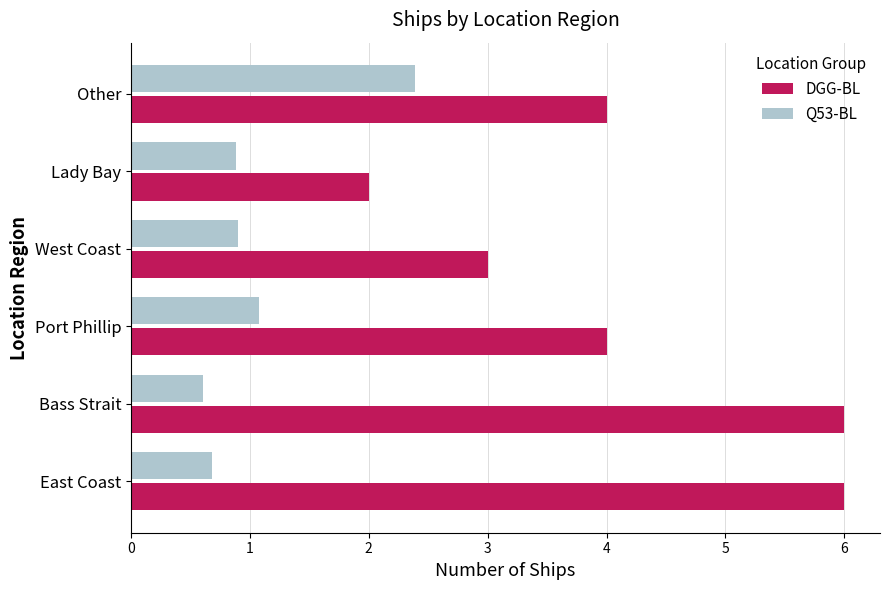

What is the value of the DGG-BL bar at the 6th from the left?

4.0